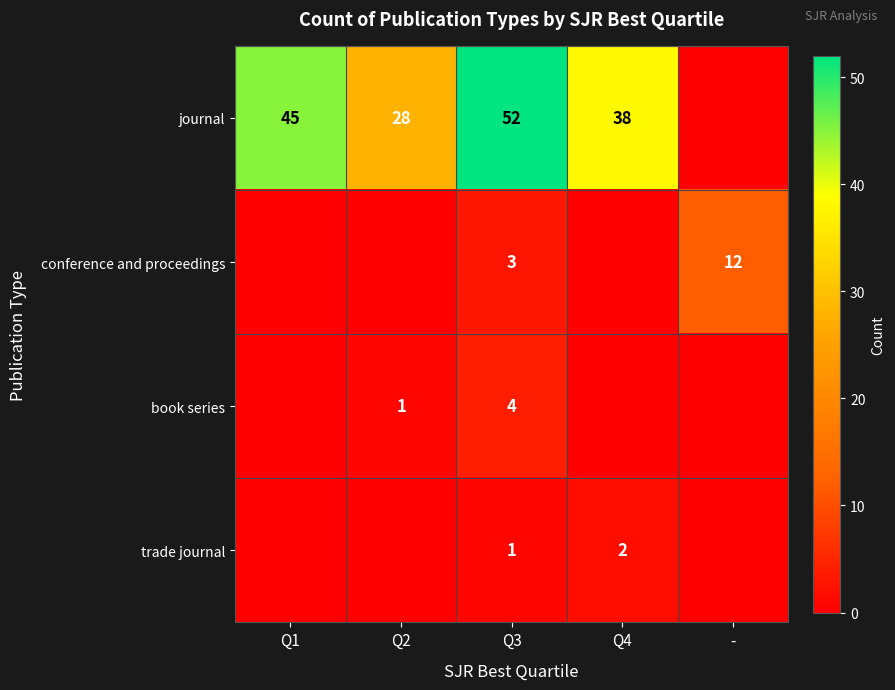

Count the number of data series in this chart.

4